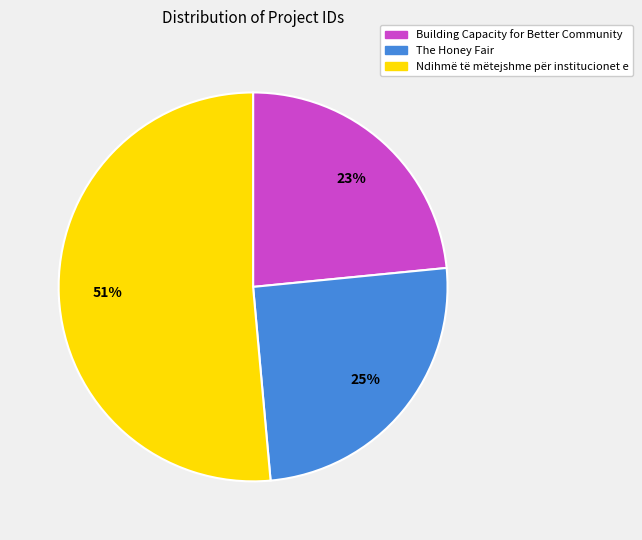

The The Honey Fair slice represents 39% of the pie. True or false?

False